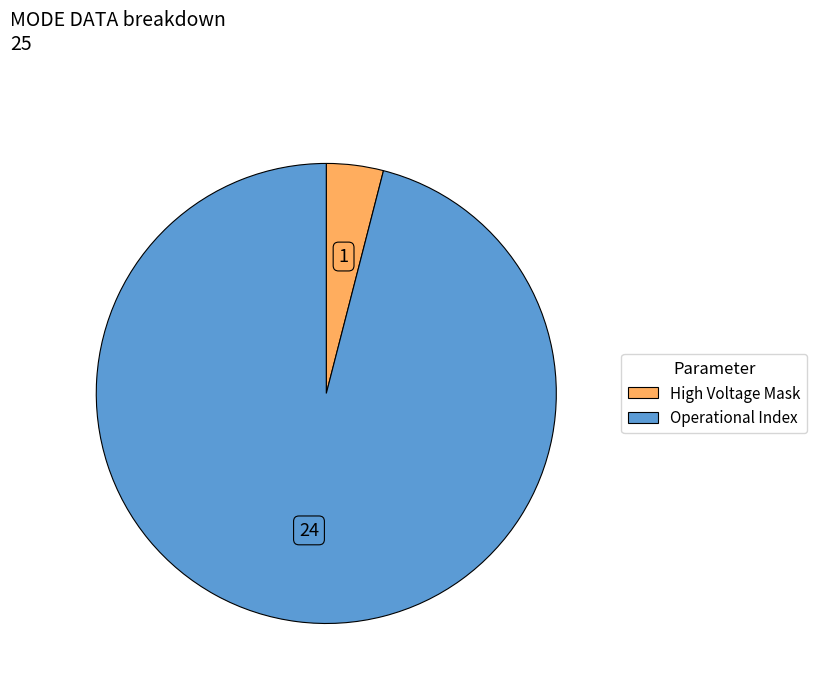

The High Voltage Mask slice represents 11% of the pie. True or false?

False